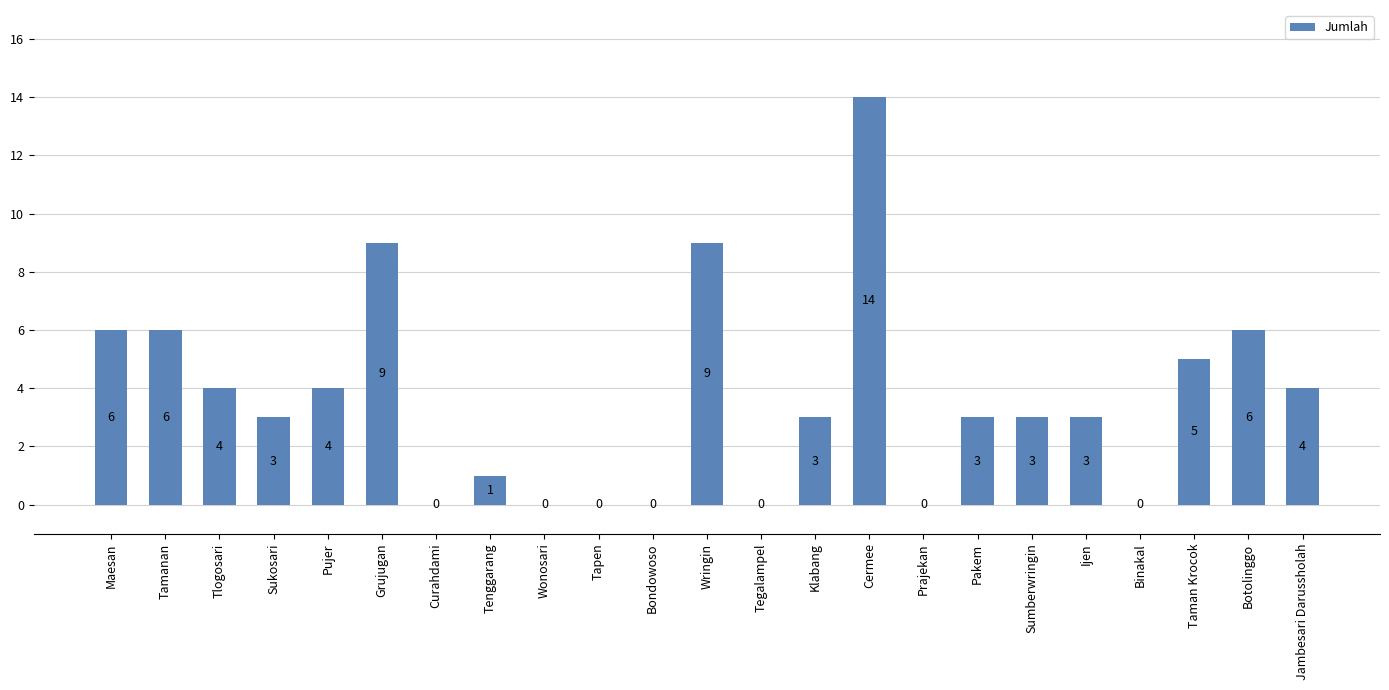

How many distinct data groups are displayed?

1